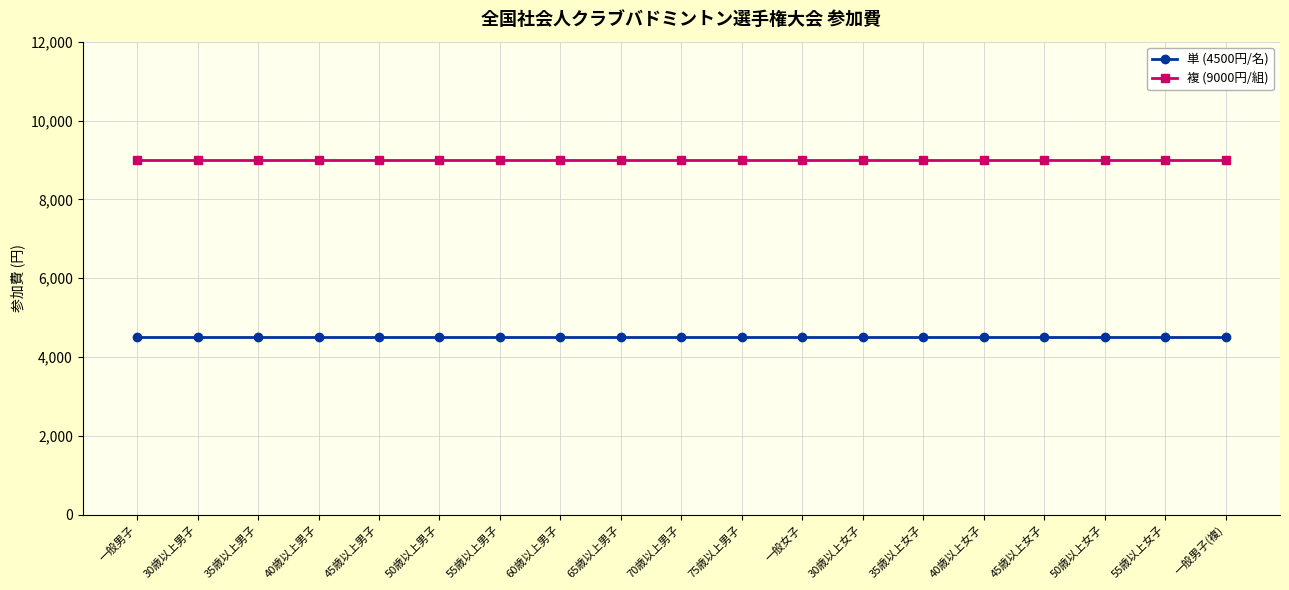

What is the total value across all series at 55歳以上男子?

13500